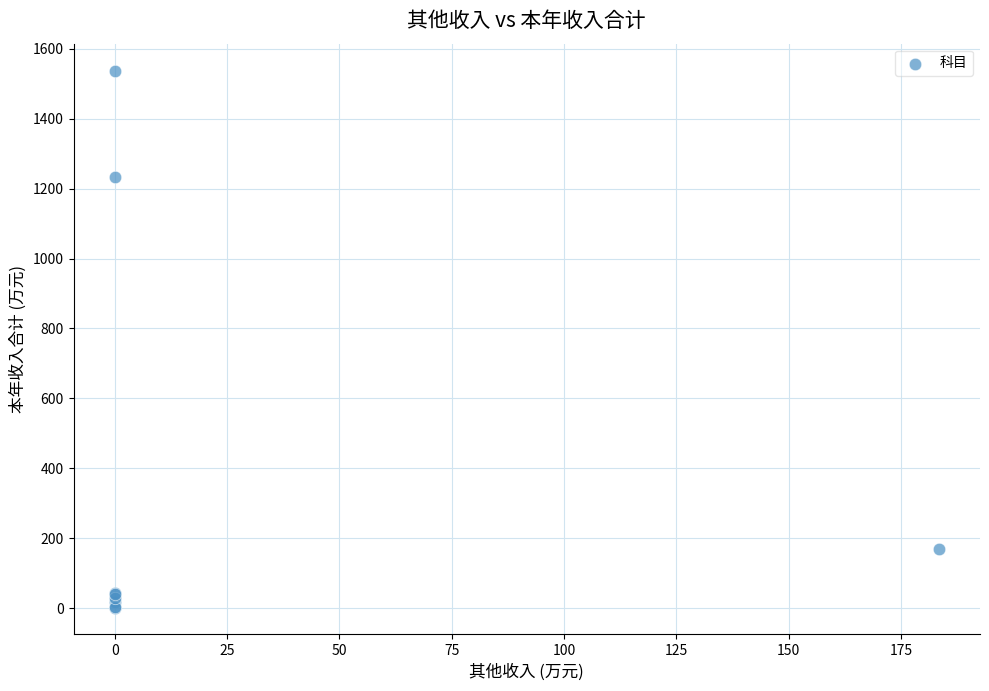

What Y value in the scatter plot is closest to 769?

1233.4